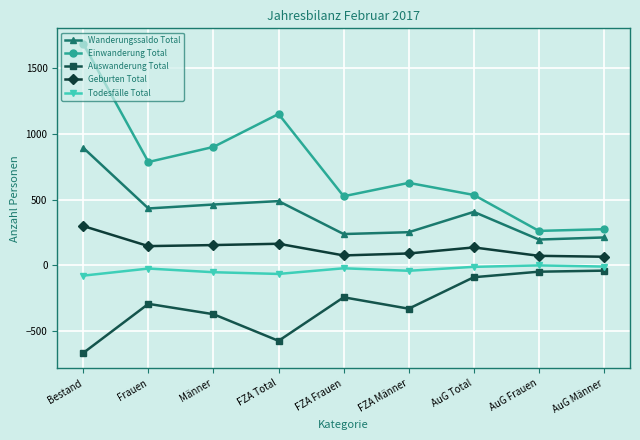

What is the label of the 5th point from the left?

FZA Frauen